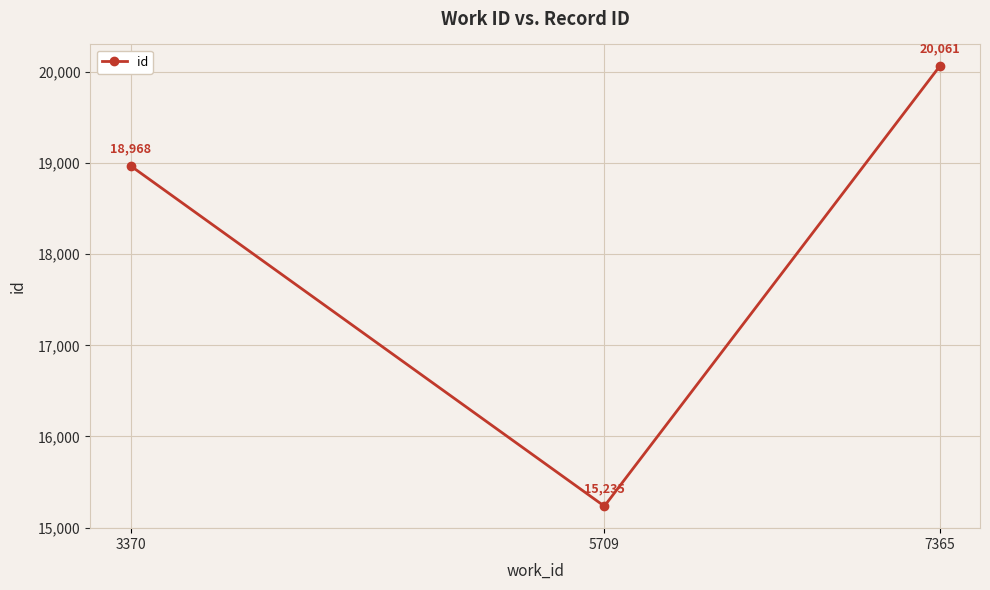

Count the number of data series in this chart.

1